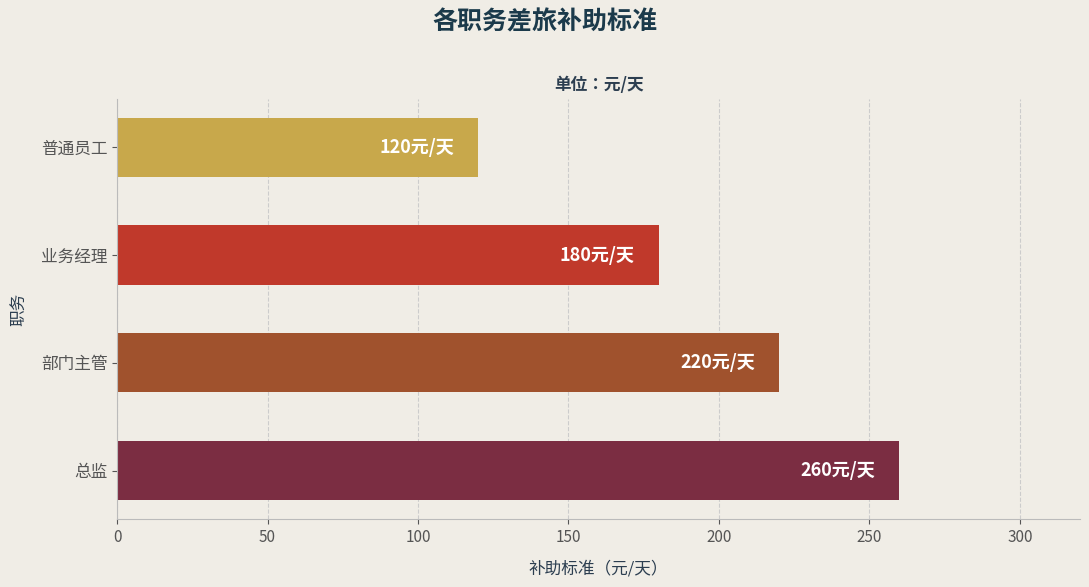

Reading bottom to top, extract all data points from this chart.

总监=260	部门主管=220	业务经理=180	普通员工=120